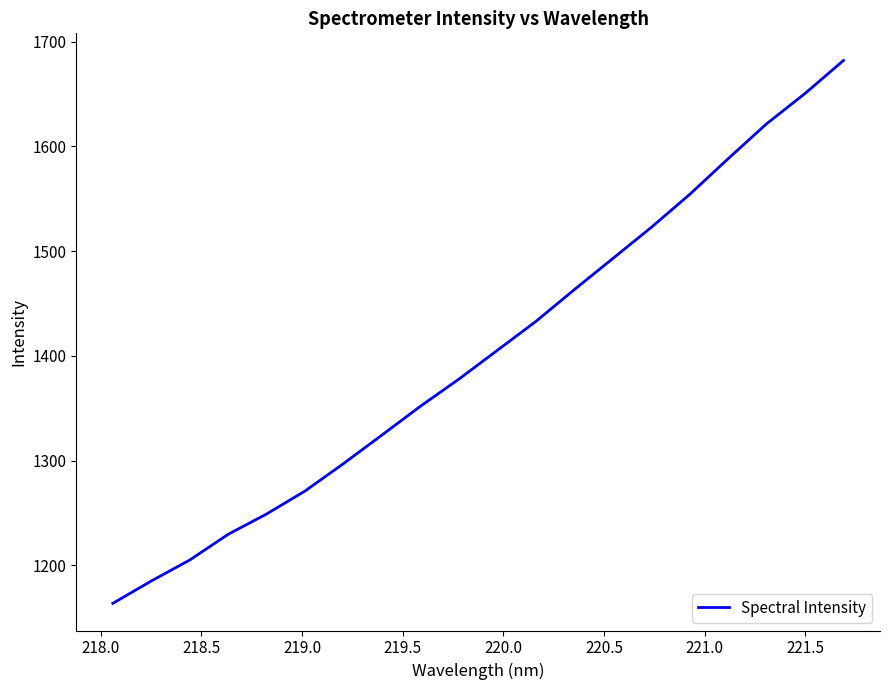

What is the greatest value displayed?

1682.0